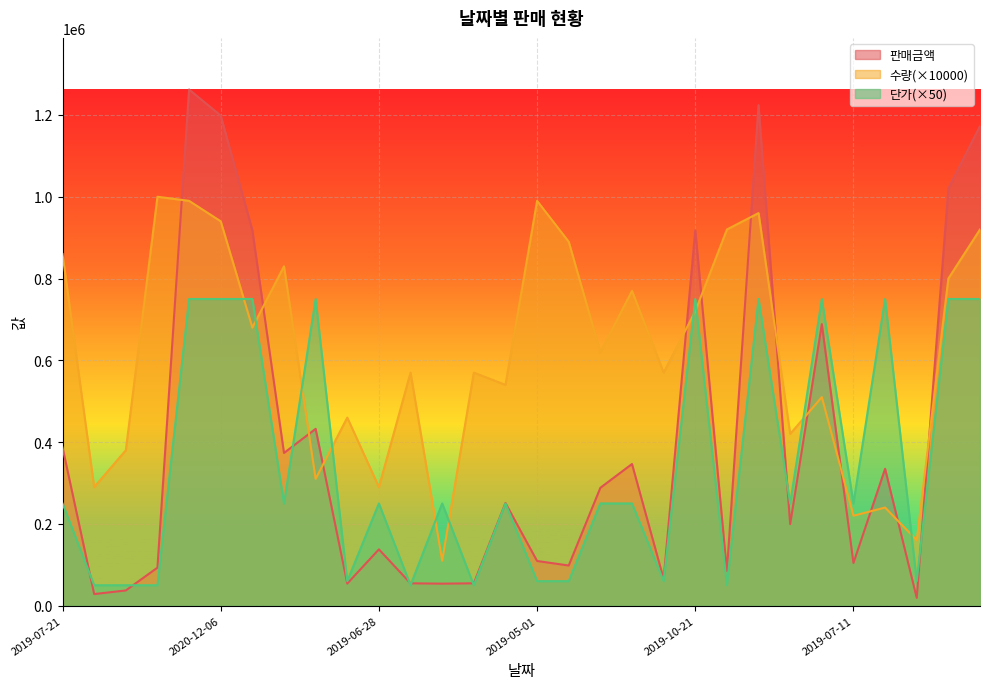

Between 2020-03-22 and 2020-04-27, which is larger?

2020-03-22